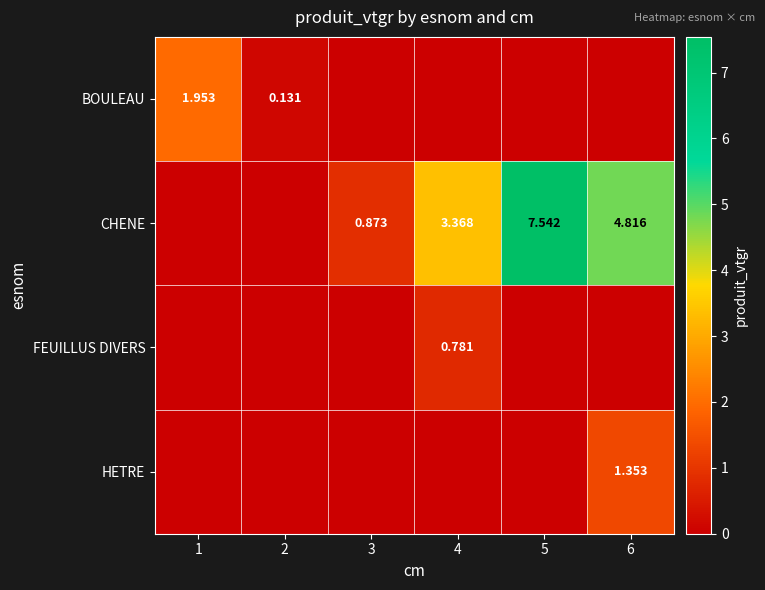

Is the value of BOULEAU at 1 greater than the value of CHENE at 3?

Yes